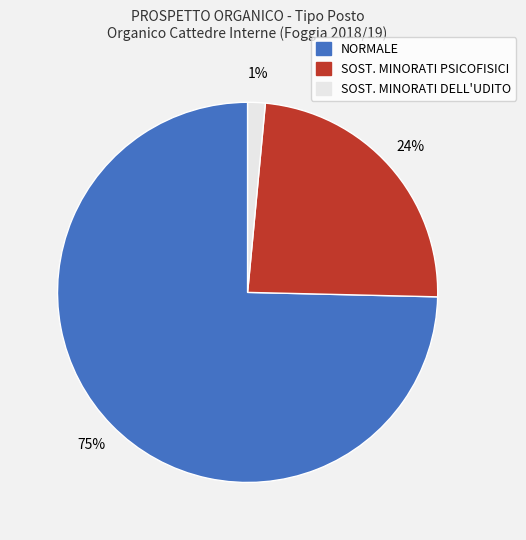

How many segments does this pie chart have?

3